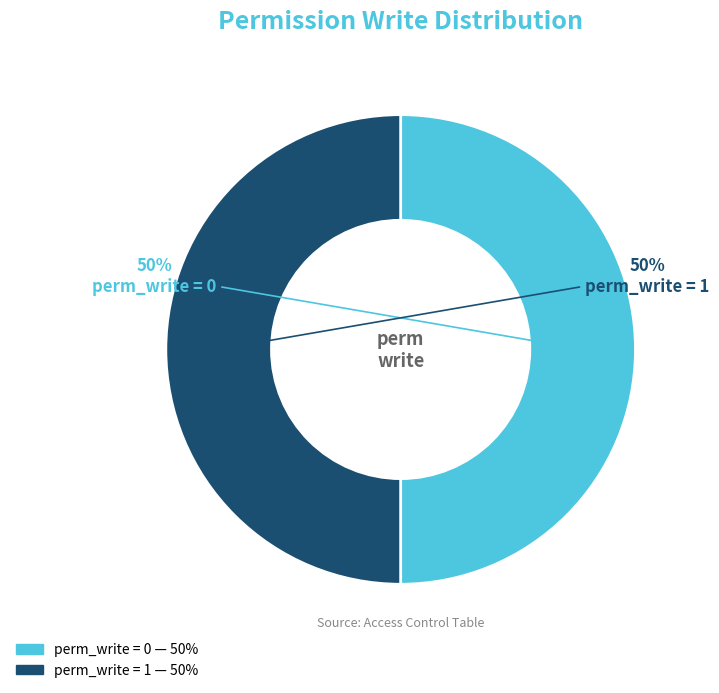

Is it true that perm_write = 0 is 41% of the pie?

False